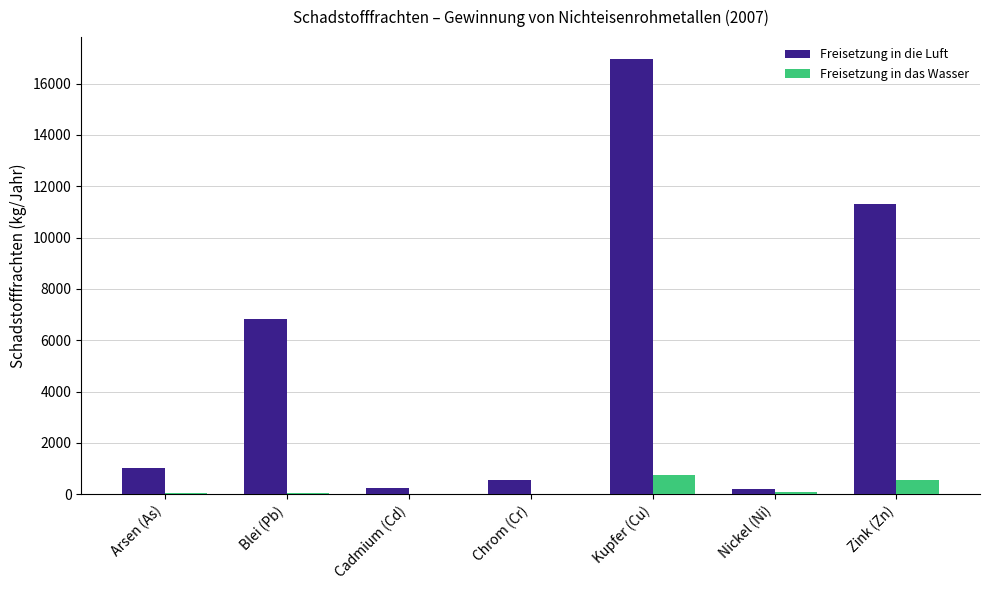

What is the sum of all Freisetzung in das Wasser values?

1459